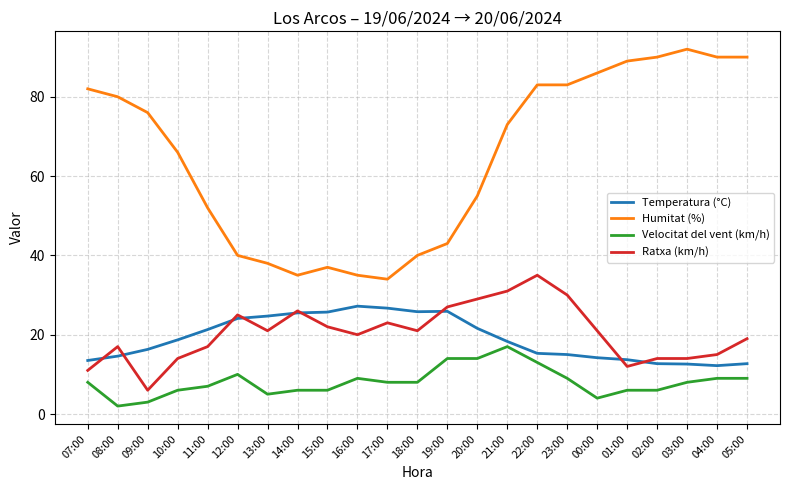

The value of Velocitat del vent (km/h) at 13:00 is 5.0. True or false?

True